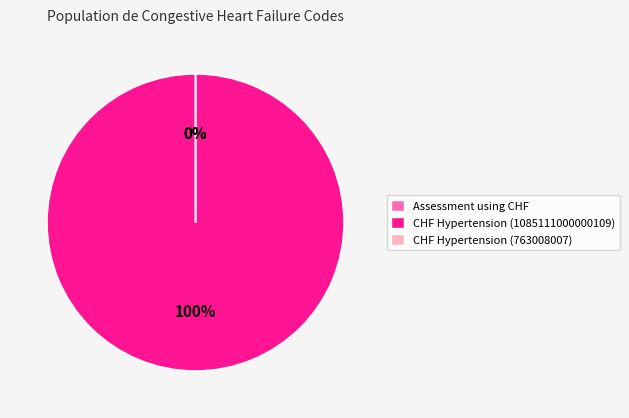

Between Congestive heart failure, hypertension (1085111000000109) and Assessment using congestive heart failure, which is larger?

Congestive heart failure, hypertension (1085111000000109)